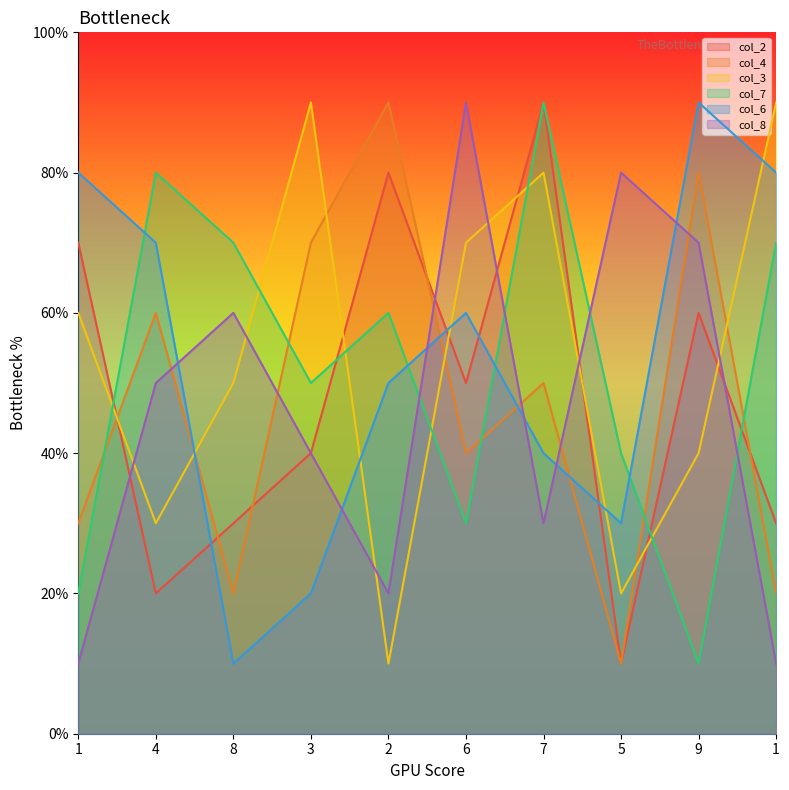

At which category does col_2 reach its first local valley?

4